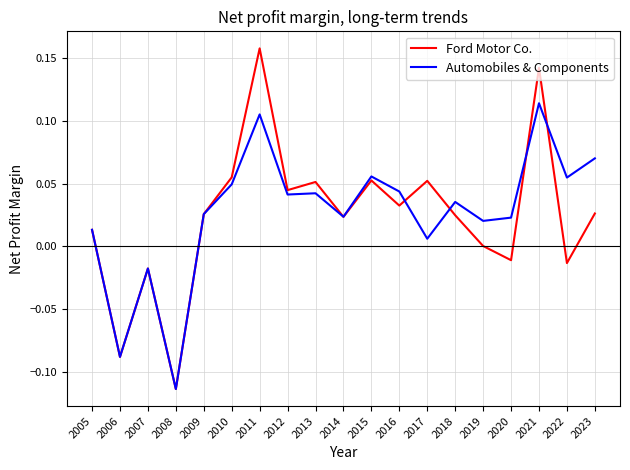

Rank the series by their maximum value, from highest to lowest.

Ford Motor Co., Automobiles & Components